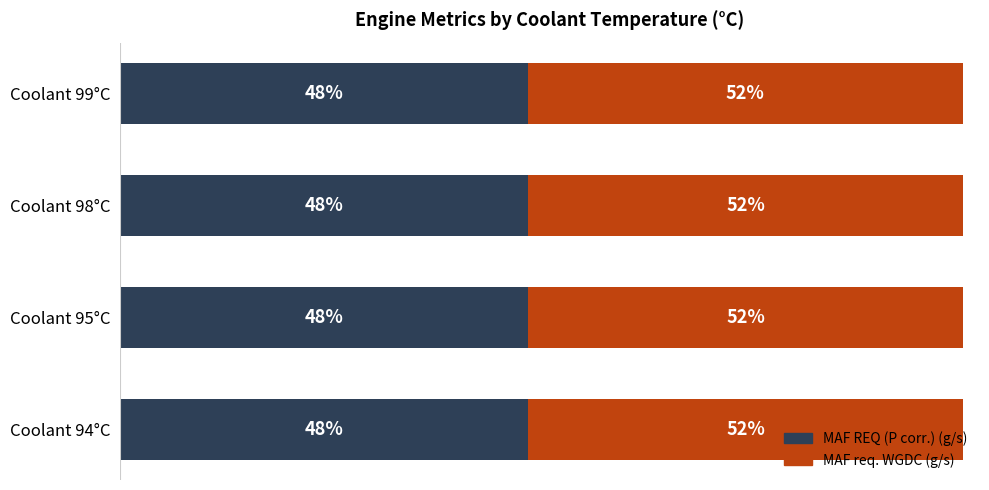

What are all the series names shown in the legend?

MAF REQ (P corr.) (g/s), MAF req. WGDC (g/s)